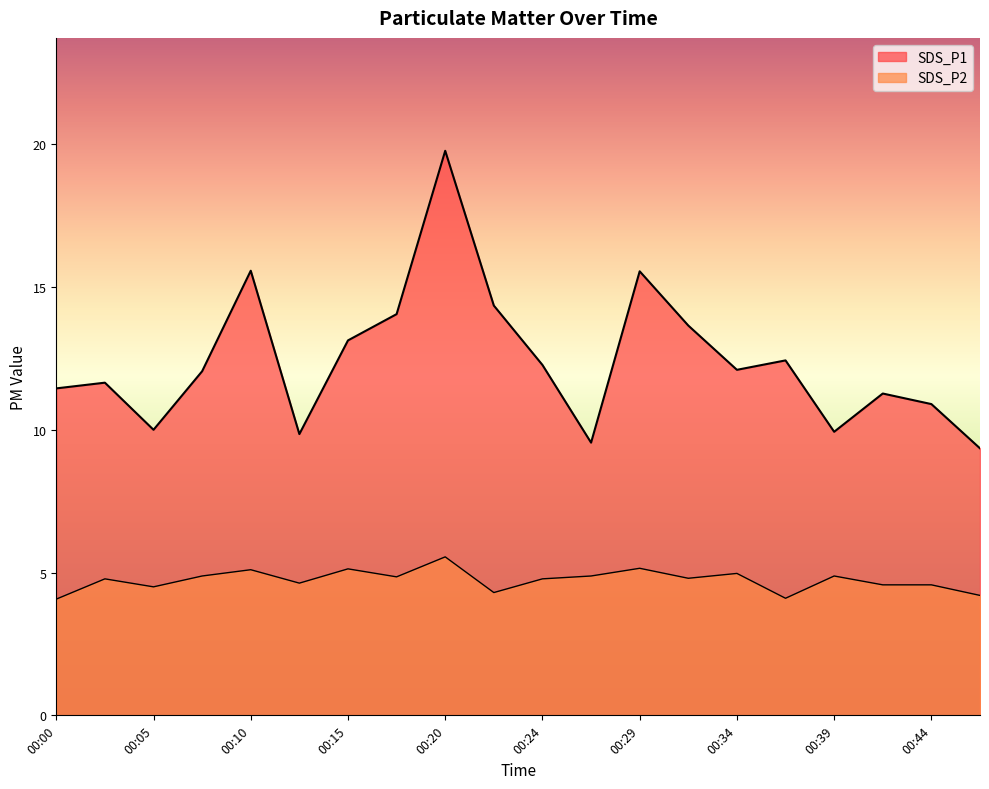

What is the lowest value of the SDS_P2 series?

4.1